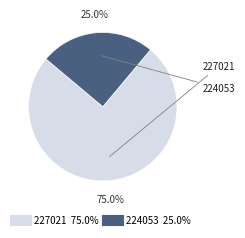

Approximately how many times larger is the value at 224053 compared to 227021?

0.3